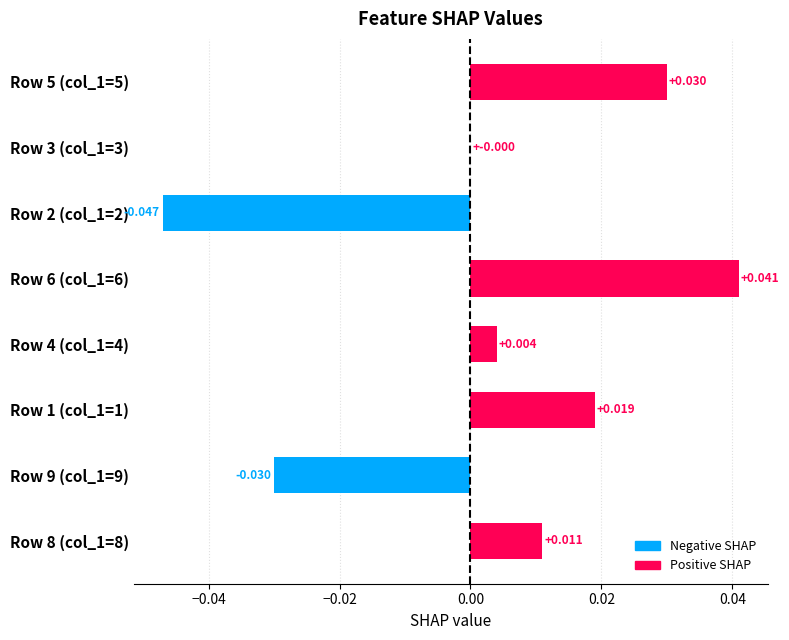

How many data points does each series have?

8